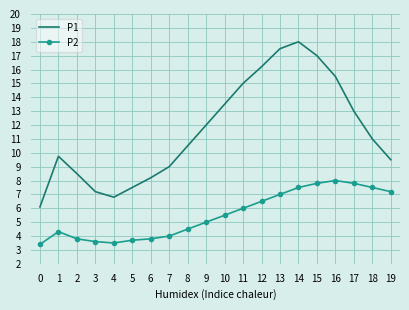

The value of P1 at 15 is 17.0. True or false?

True